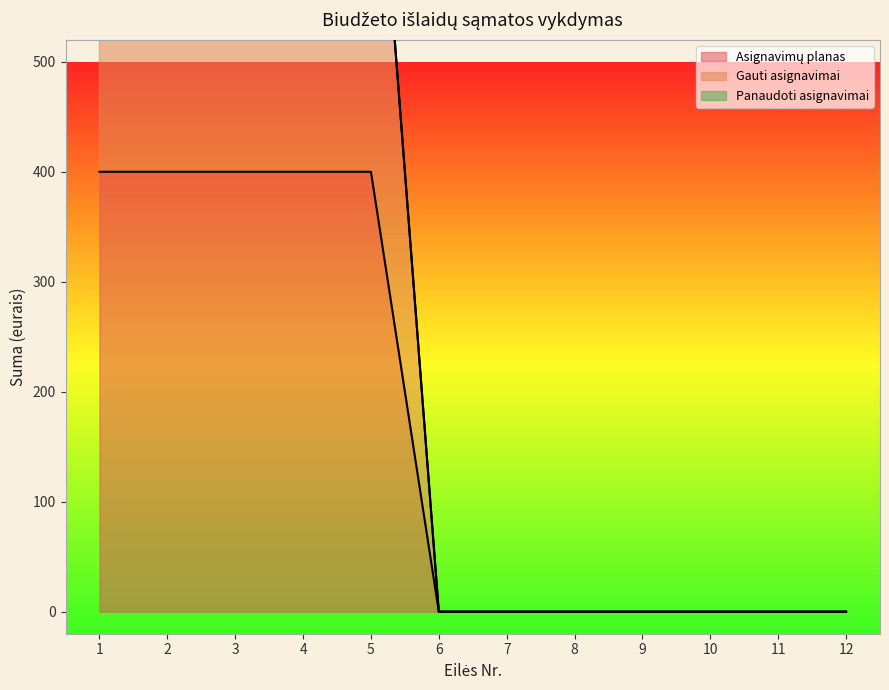

Which has a higher value, 7 or 4?

4